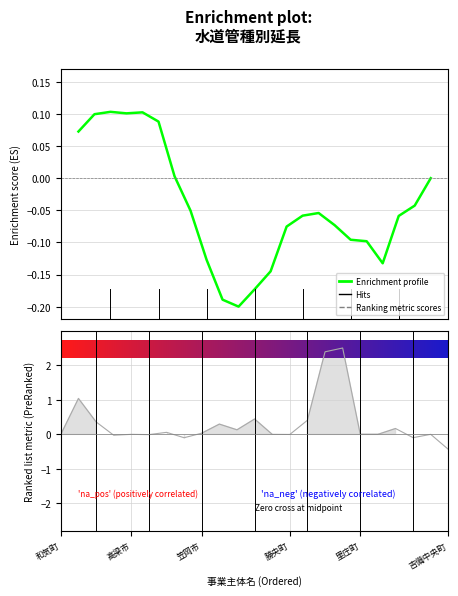

Which has a higher value, 高梁市 or 8?

高梁市